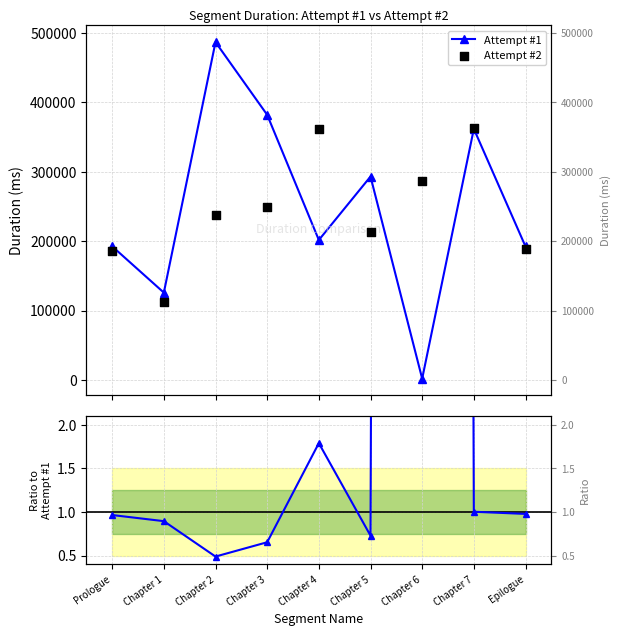

Is the value of Attempt #2 at Chapter 6 greater than the value of Attempt #1 at Chapter 7?

No